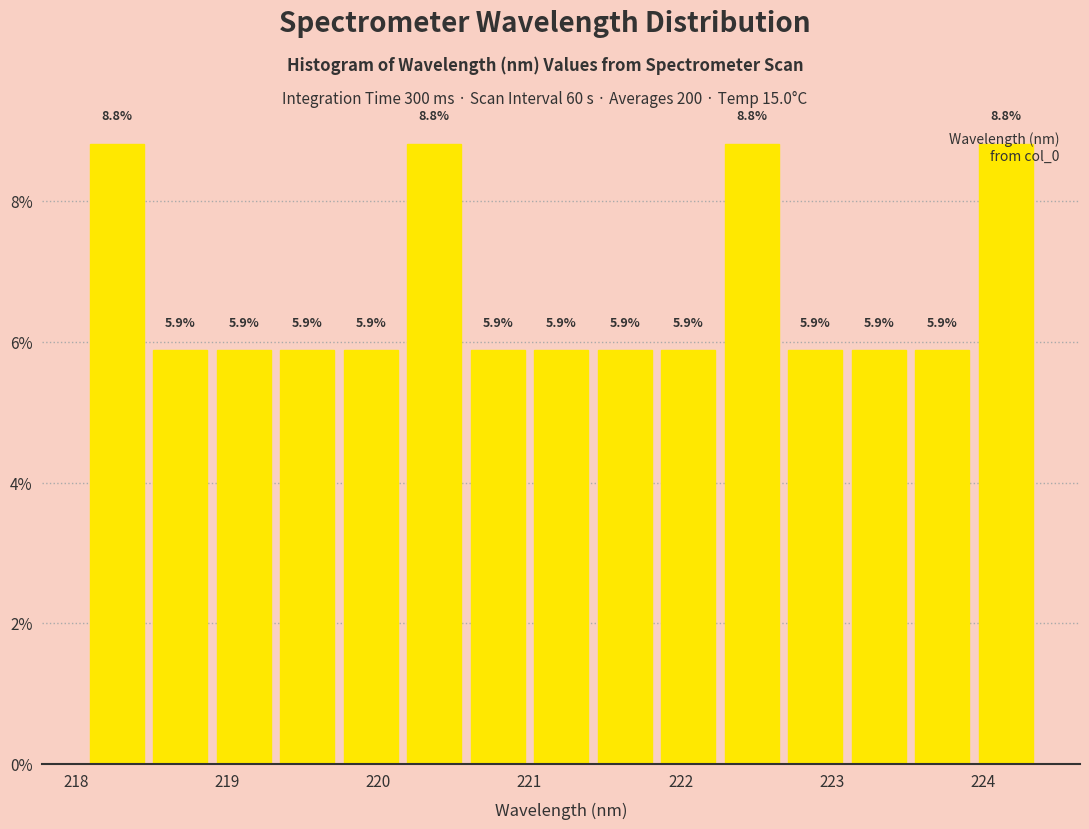

Reading left to right, list every bar in this chart as the range it spans on the x-axis followed by its height. The bar edges are not printed on the chart, so give them approximately, as read against the axis.

218.1 to 218.5: 8.8
218.5 to 218.9: 5.9
218.9 to 219.3: 5.9
219.3 to 219.7: 5.9
219.7 to 220.2: 5.9
220.2 to 220.6: 8.8
220.6 to 221.0: 5.9
221.0 to 221.4: 5.9
221.4 to 221.8: 5.9
221.8 to 222.3: 5.9
222.3 to 222.7: 8.8
222.7 to 223.1: 5.9
223.1 to 223.5: 5.9
223.5 to 223.9: 5.9
223.9 to 224.4: 8.8